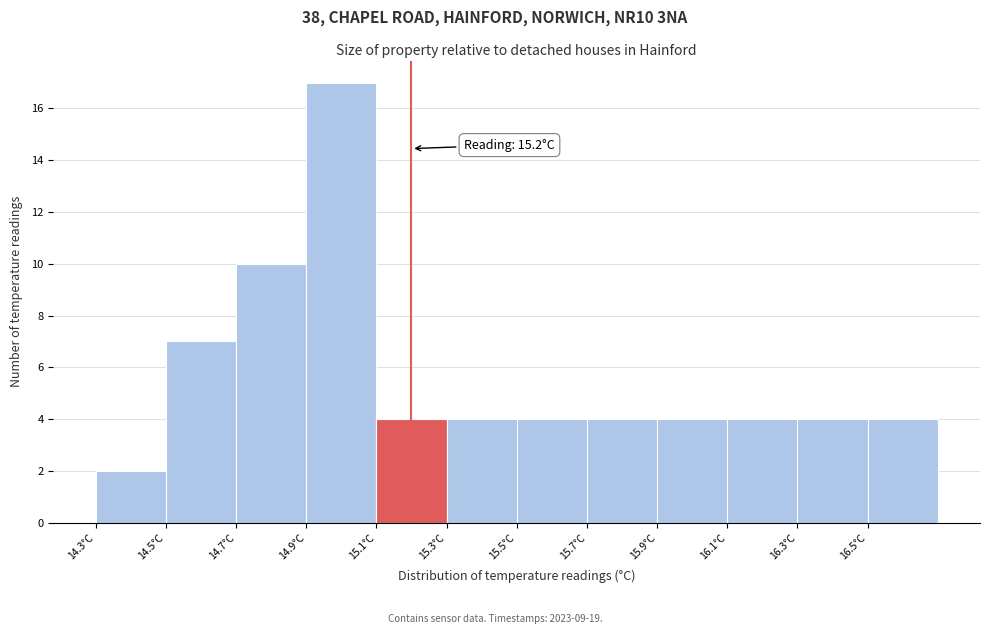

Which range on the x-axis has the tallest bar?

14.9 to 15.1